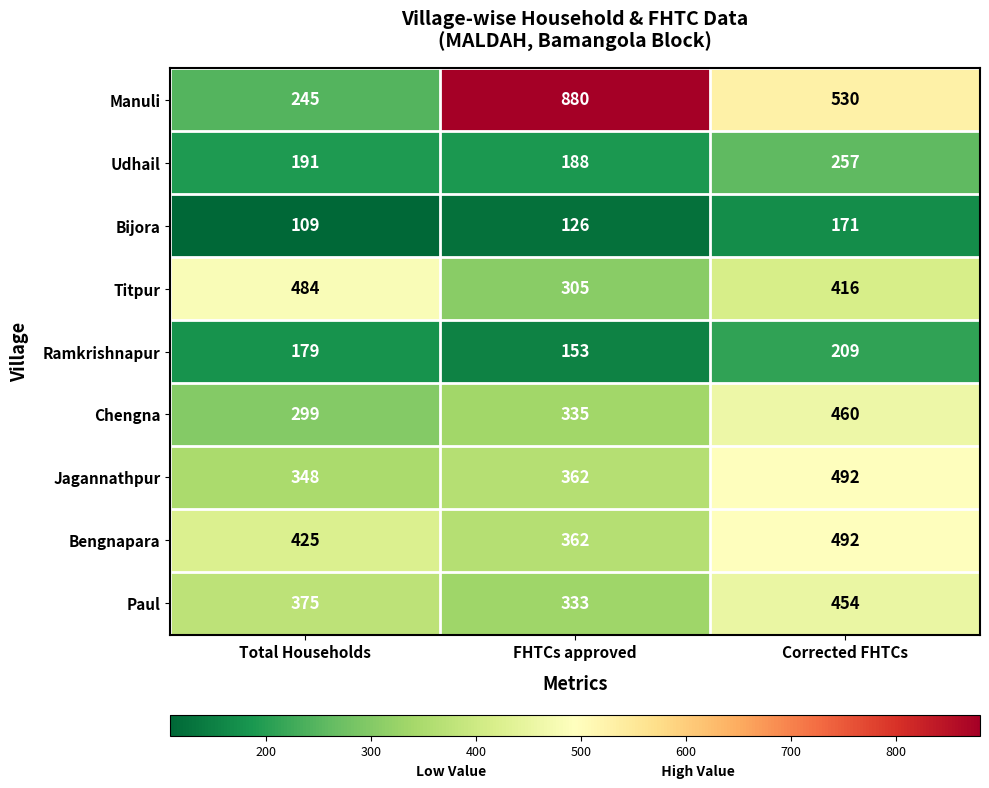

How many values in the Bijora series are below 126?

1